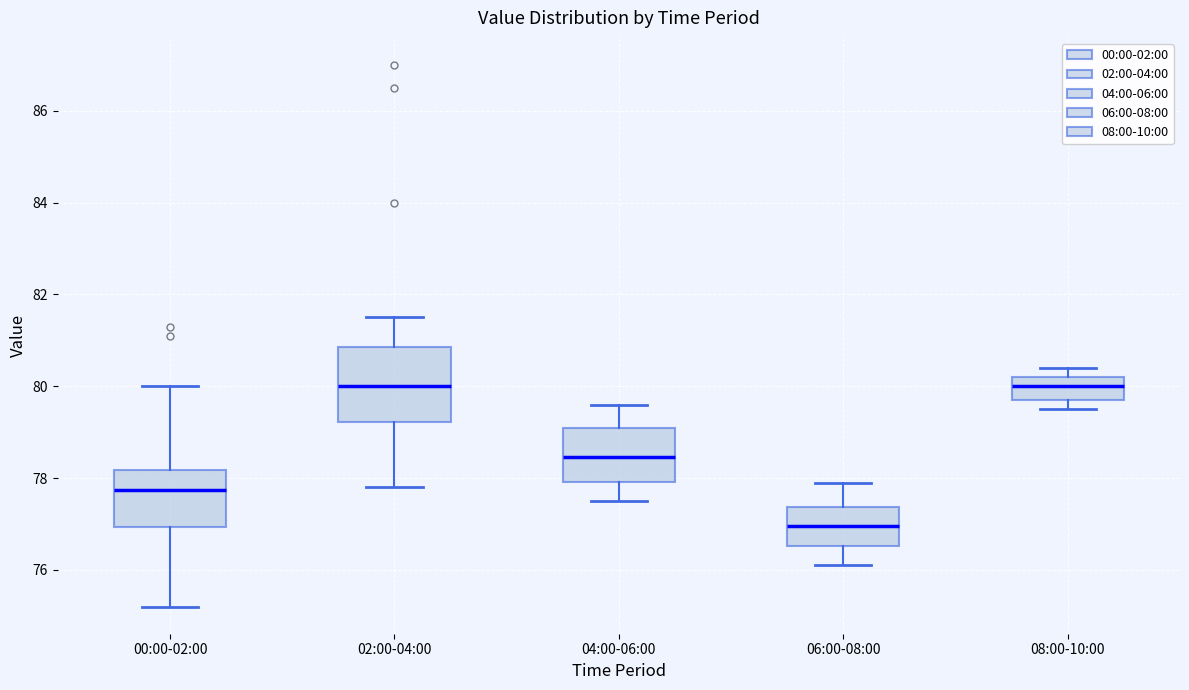

Comparing the boxes themselves (not the whiskers), which one is the tallest?

02:00-04:00